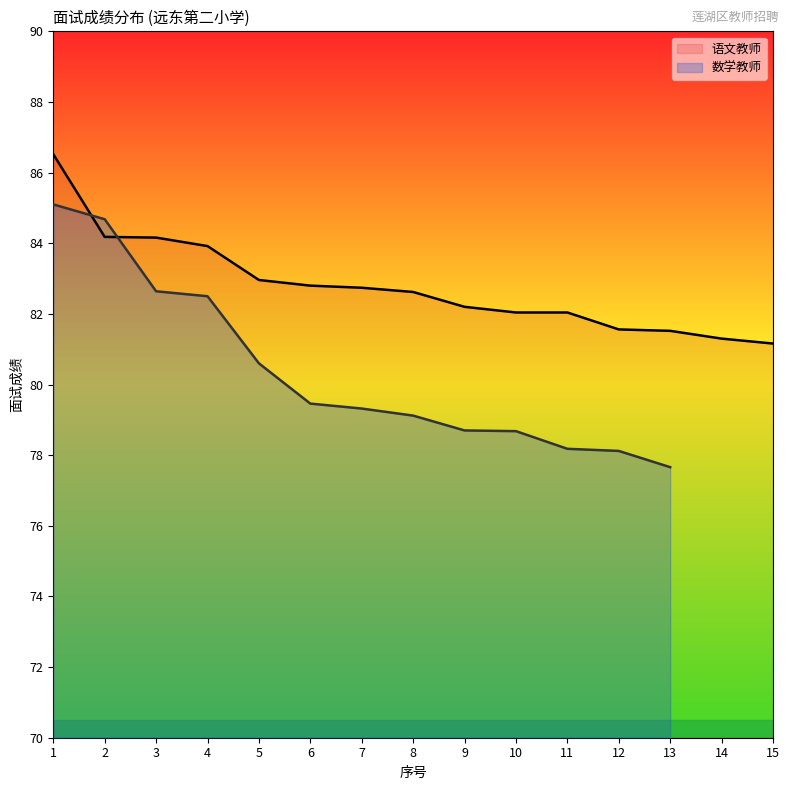

Where is the data nearest to the value 83?

5